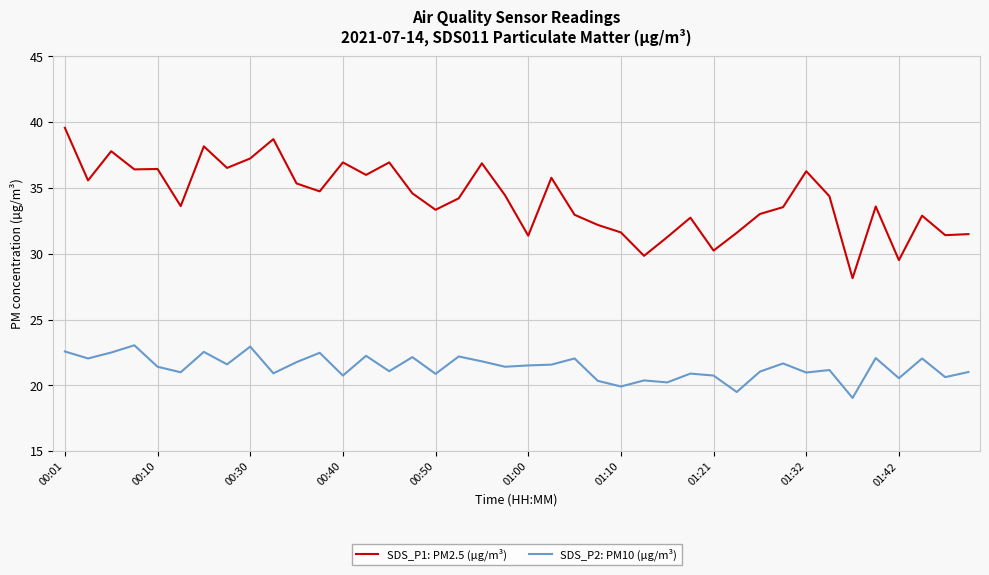

True or false: SDS_P1: PM2.5 (µg/m³) and SDS_P2: PM10 (µg/m³) intersect in this chart.

False